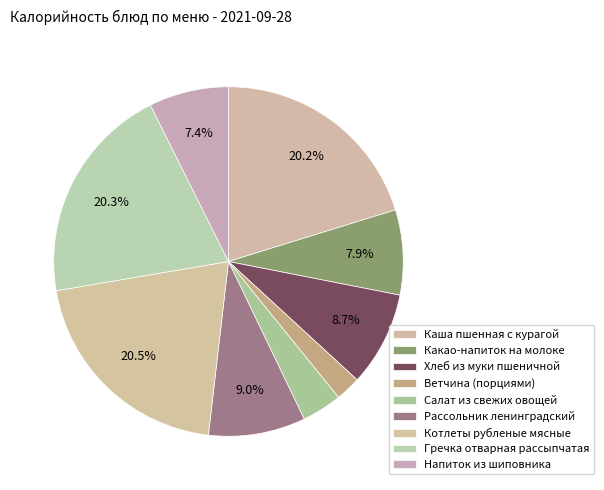

What is the ratio of the value at Какао-напиток на молоке to the value at Каша пшенная с курагой?

0.4